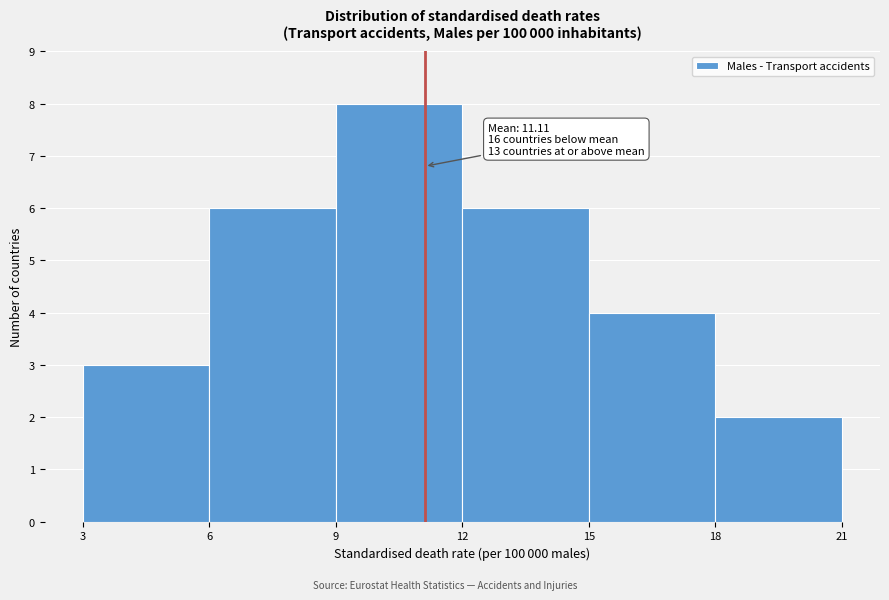

Over which range of the x-axis is the bar tallest?

9 to 12